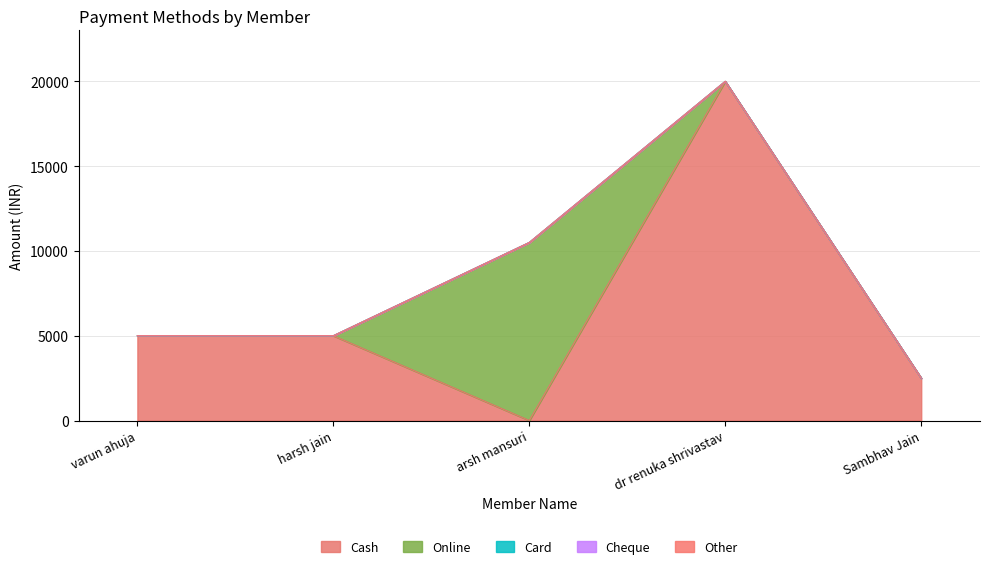

Reading left to right, what are all the values shown in this chart?

Cash: 5000	5000	0	20000	2500
Online: 0	0	10500	0	0
Card: 0	0	0	0	0
Cheque: 0	0	0	0	0
Other: 0	0	0	0	0